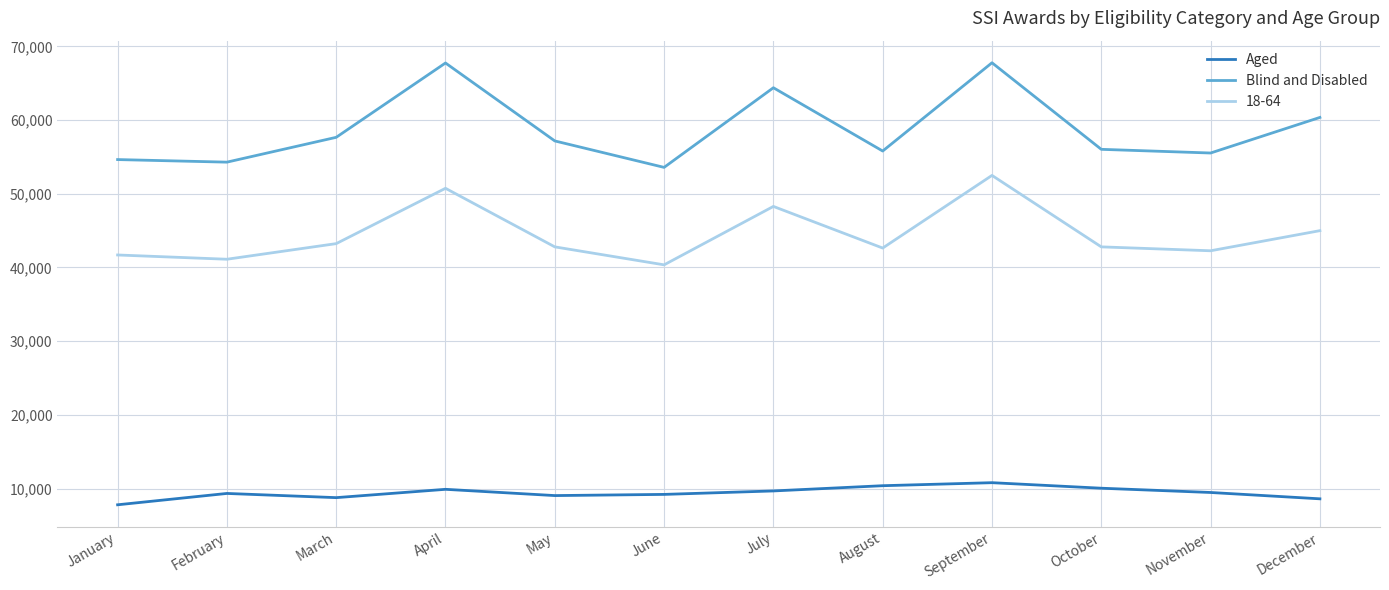

List the series in order of their overall mean, lowest first.

Aged, 18-64, Blind and Disabled